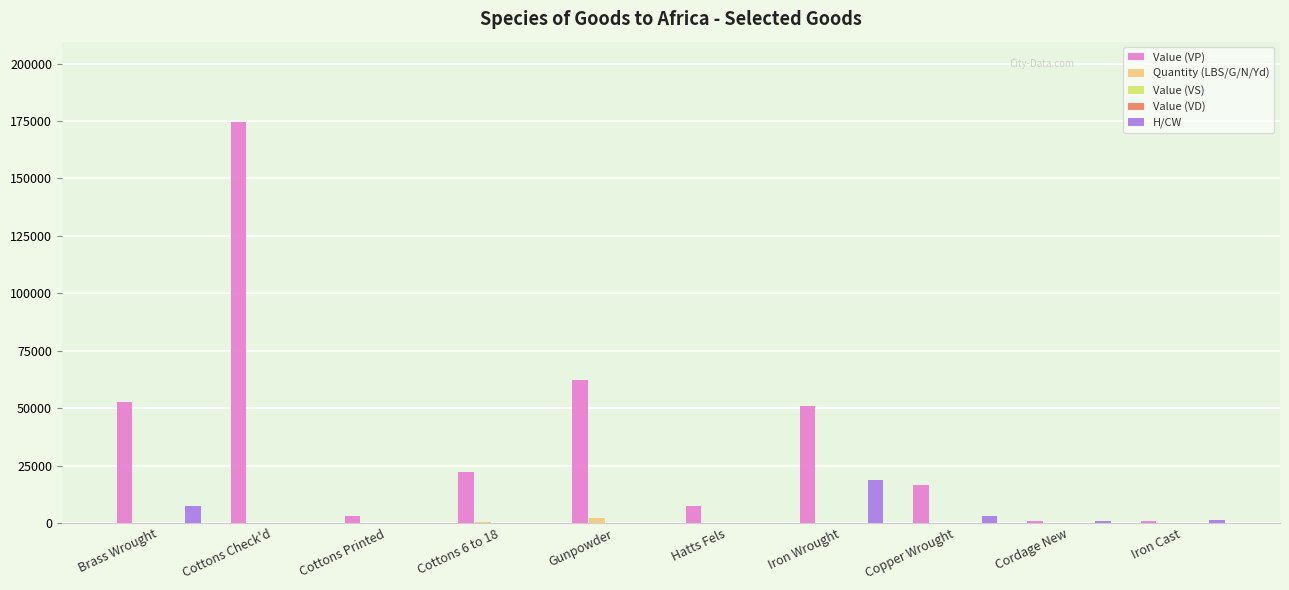

Where is Value (VP) nearest to the value 87704?

Gunpowder